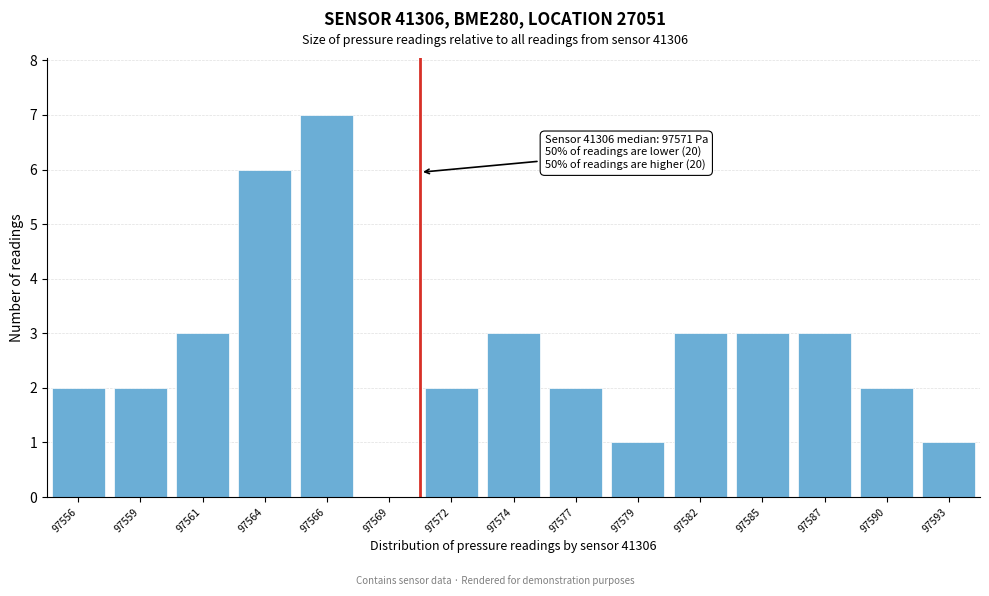

Reading right to left, extract all data points from this chart.

97593=1	97590=2	97587=3	97585=3	97582=3	97579=1	97577=2	97574=3	97572=2	97569=0	97566=7	97564=6	97561=3	97559=2	97556=2